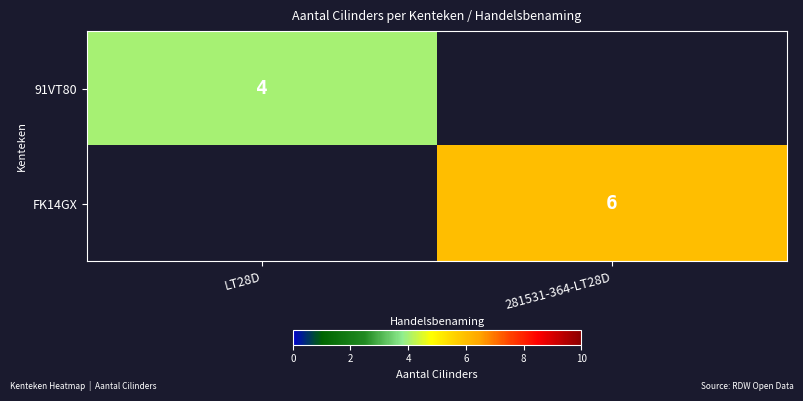

True or false: 91VT80 has a value of 4 at LT28D.

True